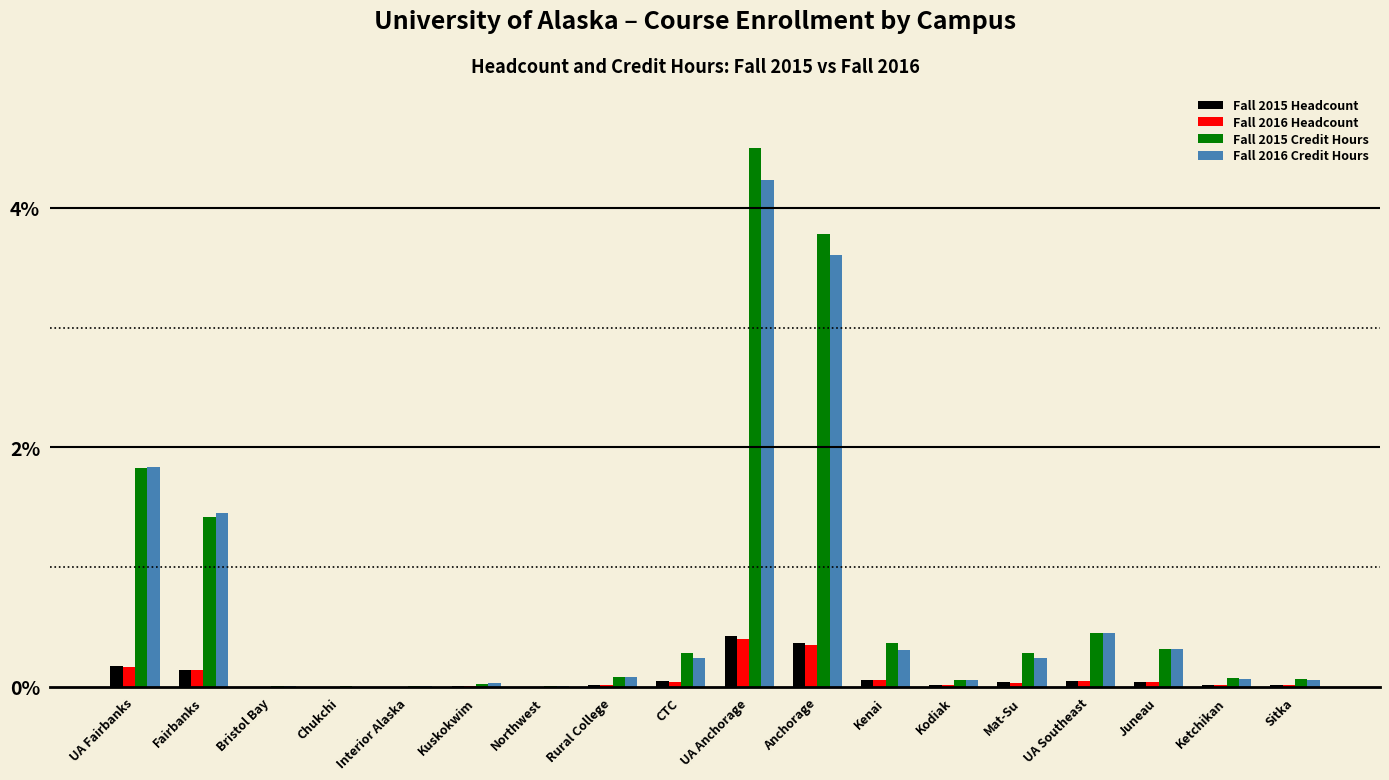

How many data points does each series have?

18